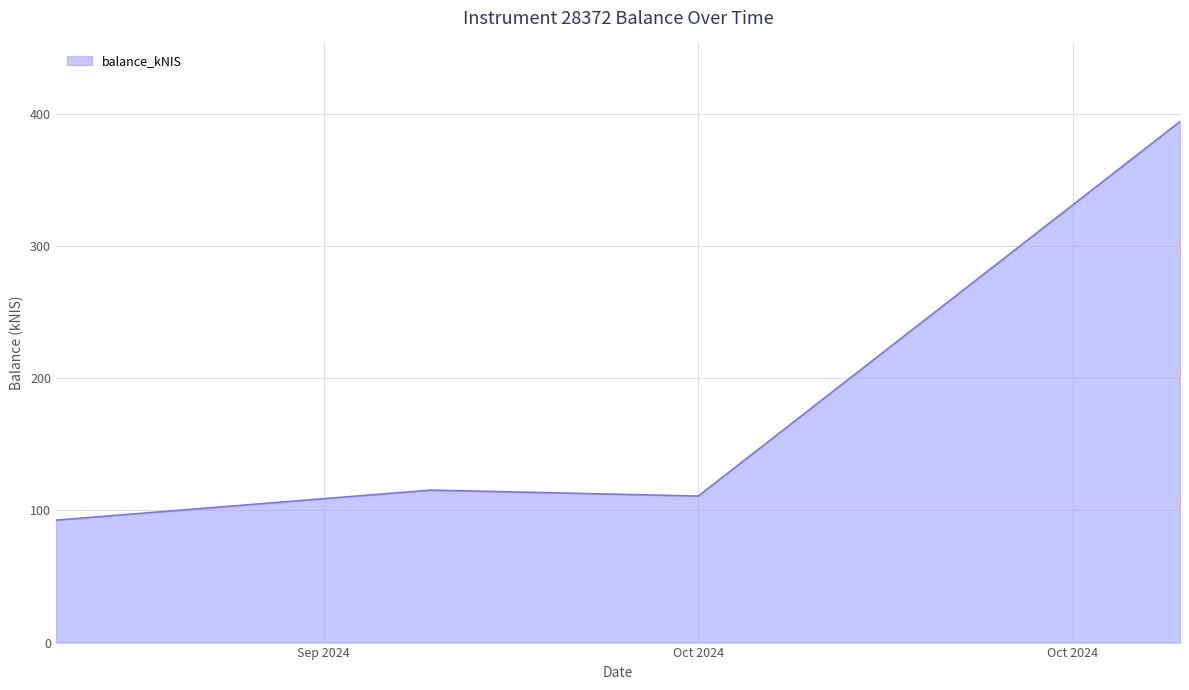

True or false: there are more than 2 points higher than both neighbors.

False